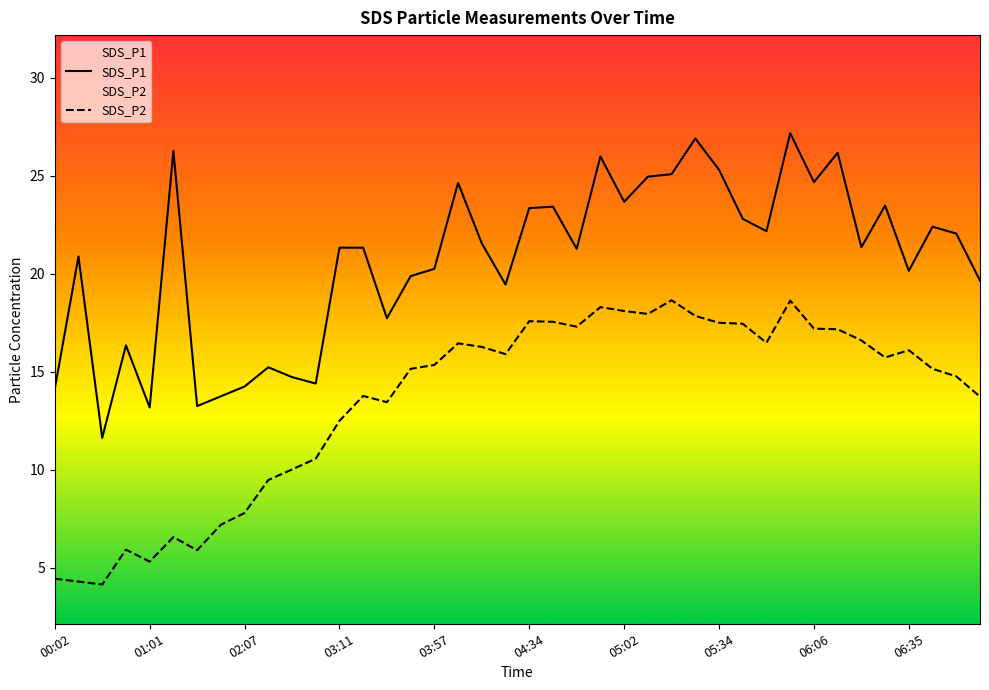

List the series in order of their overall mean, lowest first.

SDS_P2, SDS_P1